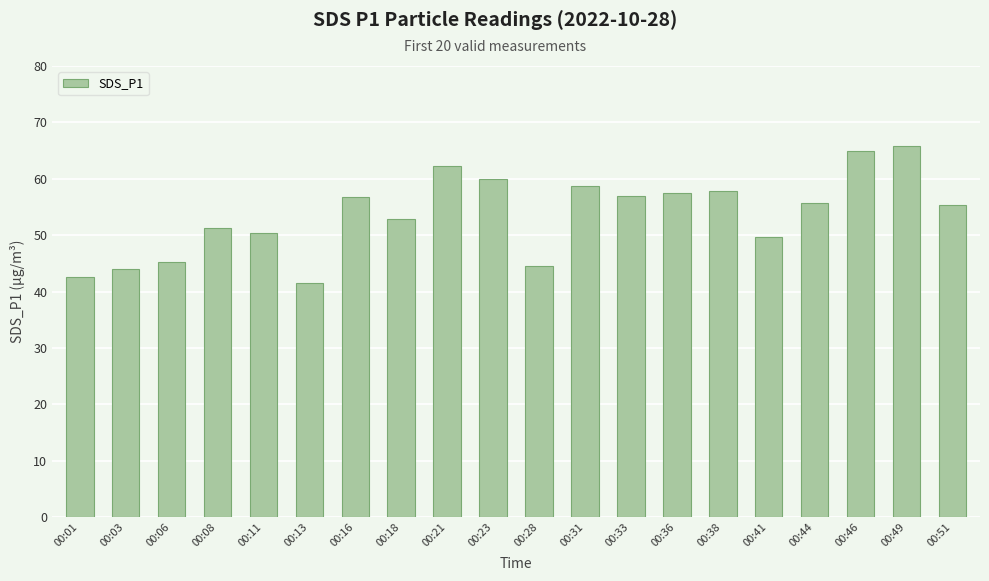

Between 00:28 and 00:11, which is larger?

00:11